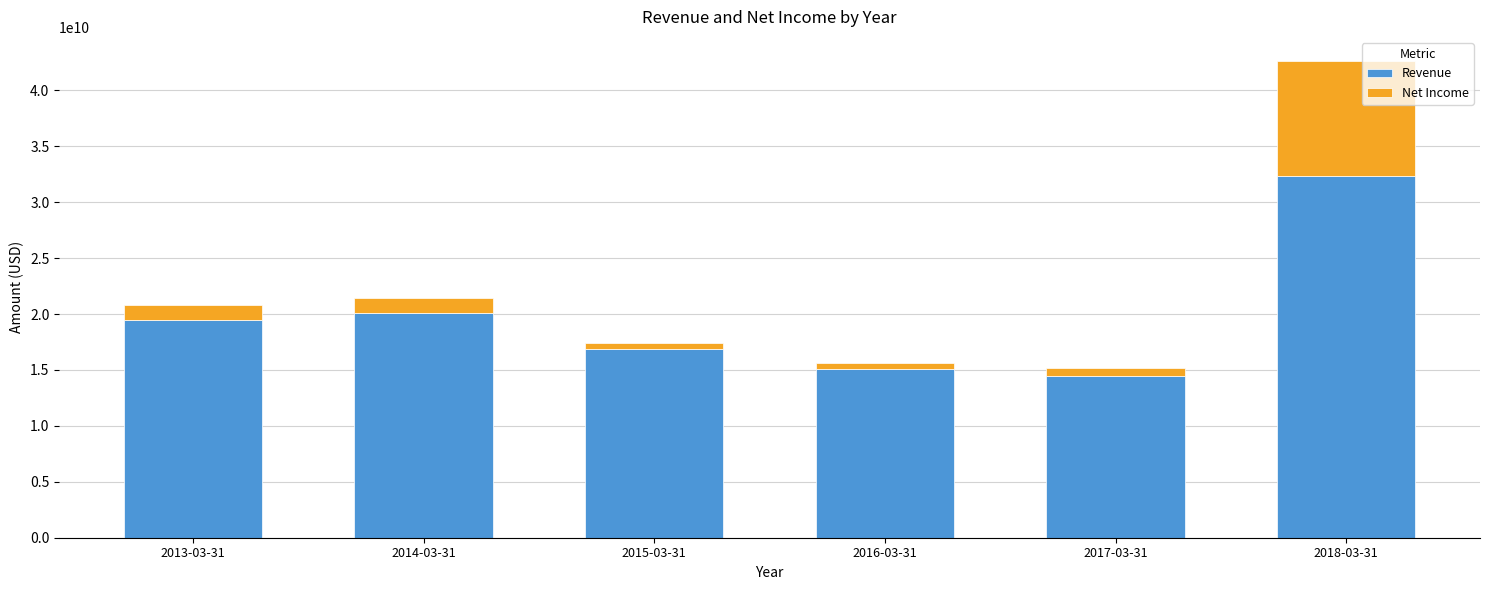

At which category is the sum across all series the highest?

2018-03-31